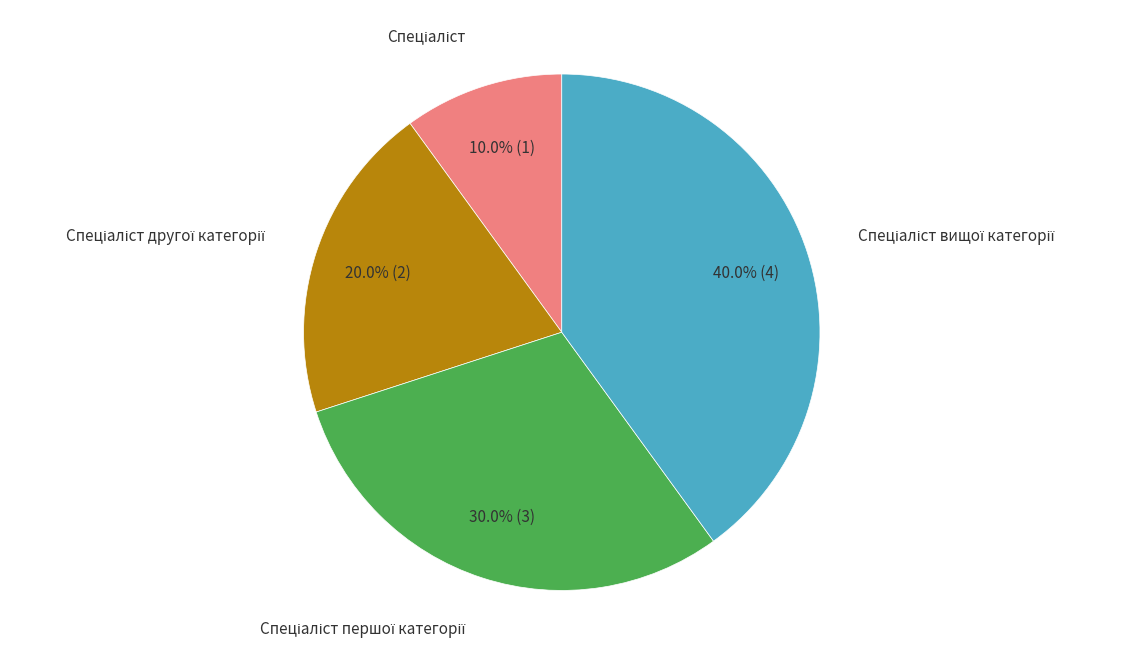

Count the number of slices in the pie.

4